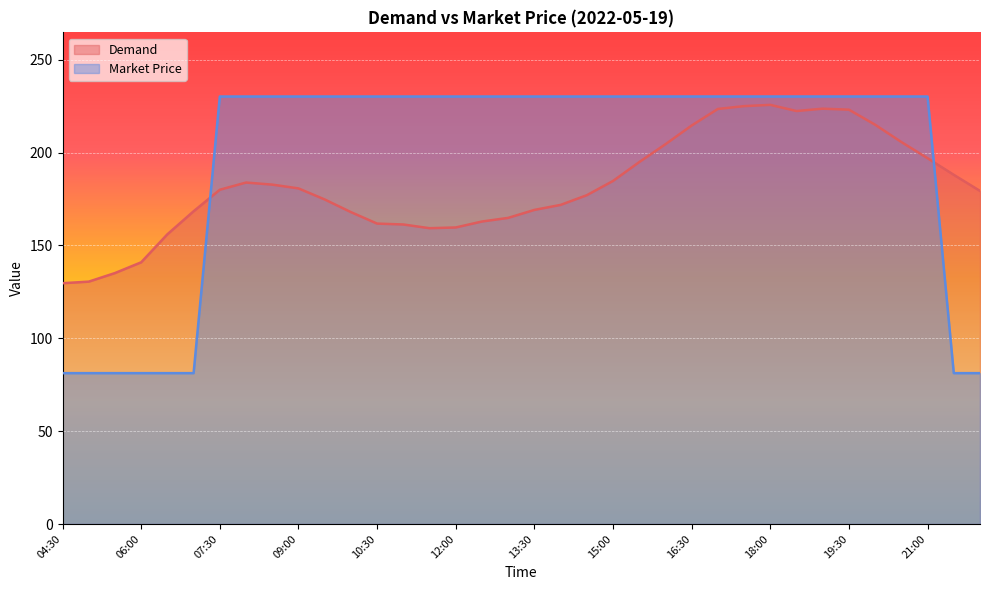

Which category has the lowest value in the Market Price series?

04:30